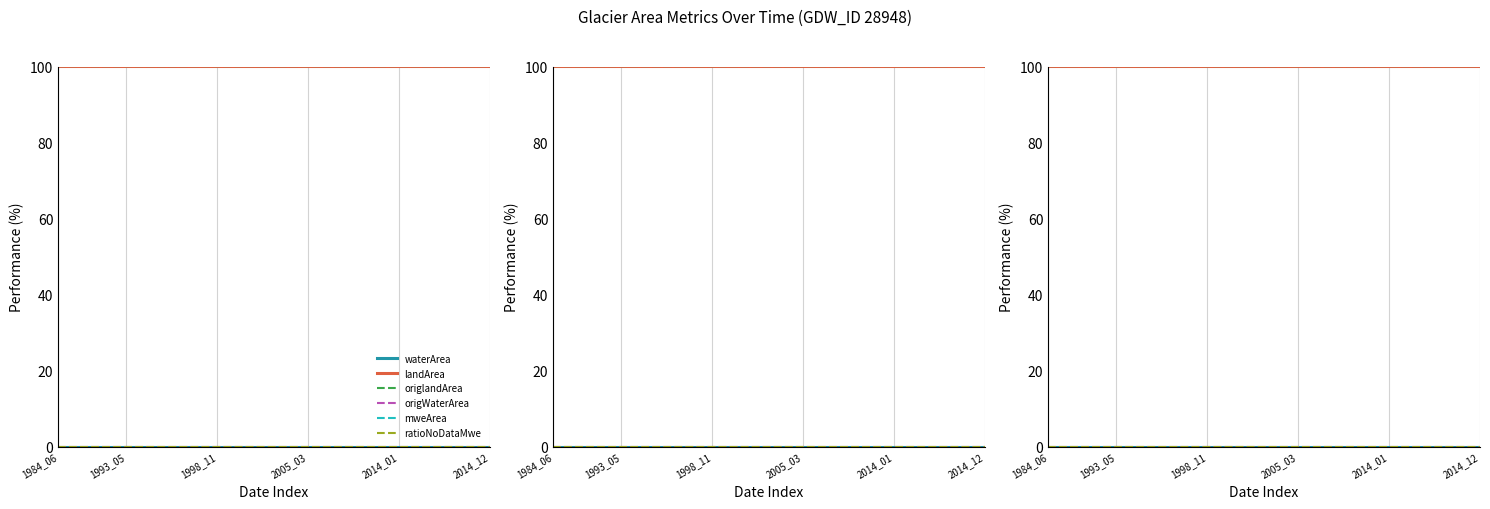

What are all the series names shown in the legend?

waterArea, landArea, origlandArea, origWaterArea, mweArea, ratioNoDataMwe